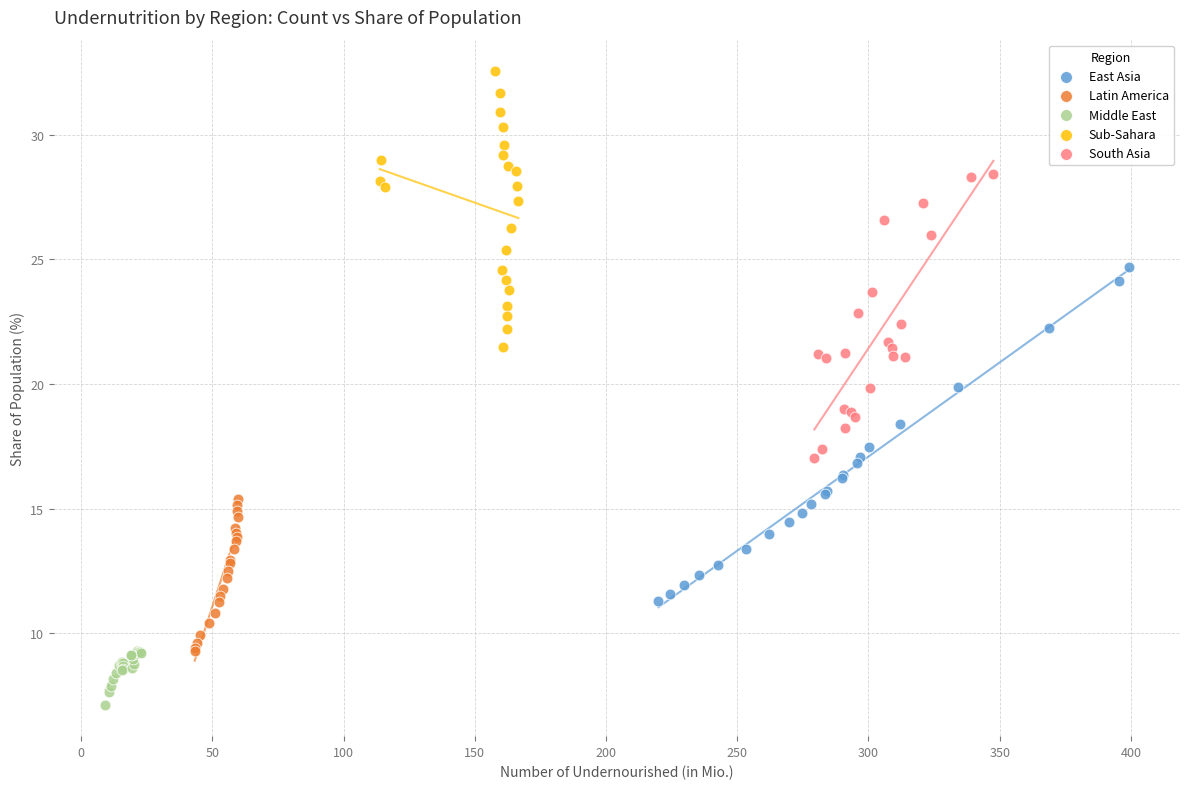

Which series has the largest Y range (max minus min)?

East Asia